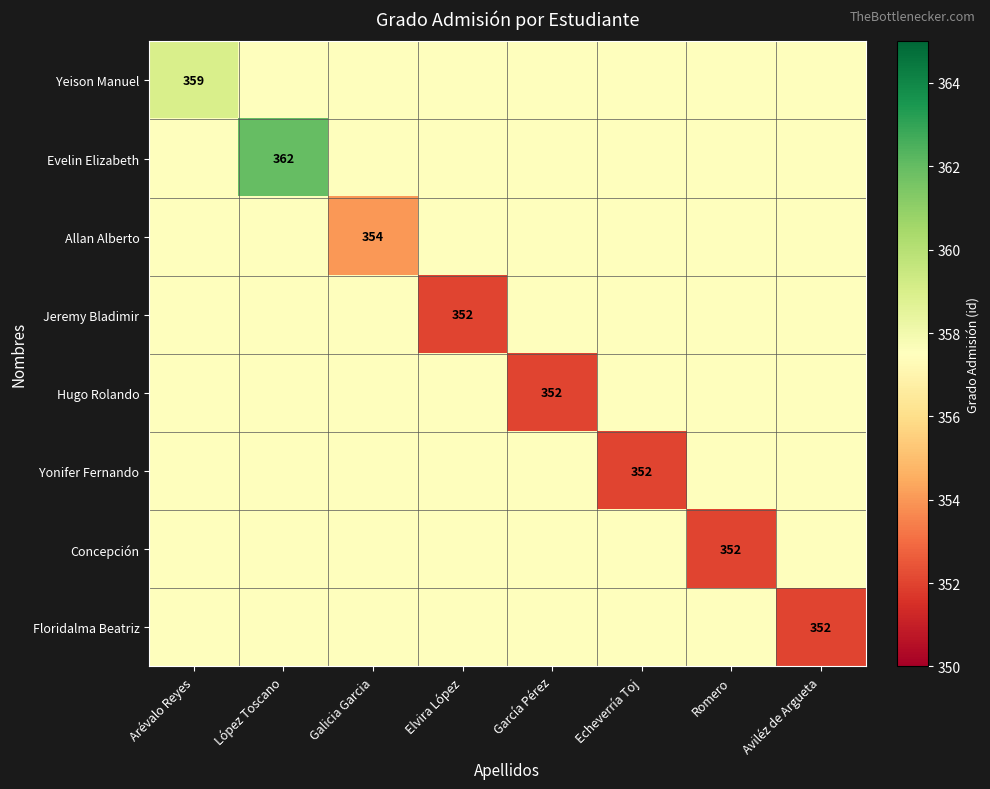

The value of Yonifer Fernando at Echeverría Toj is 352.0. True or false?

True